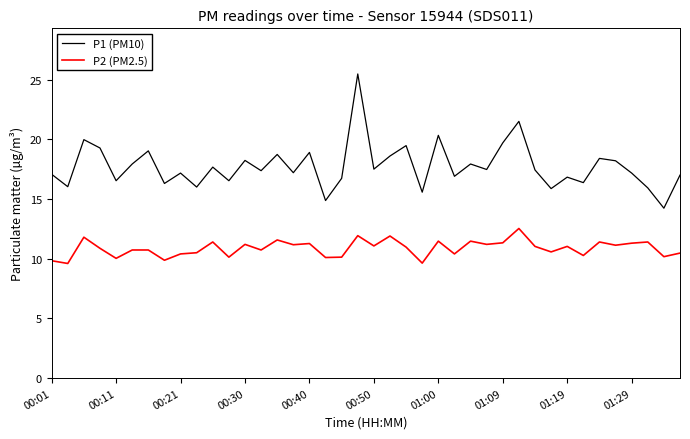

How many lines are shown in the chart?

2